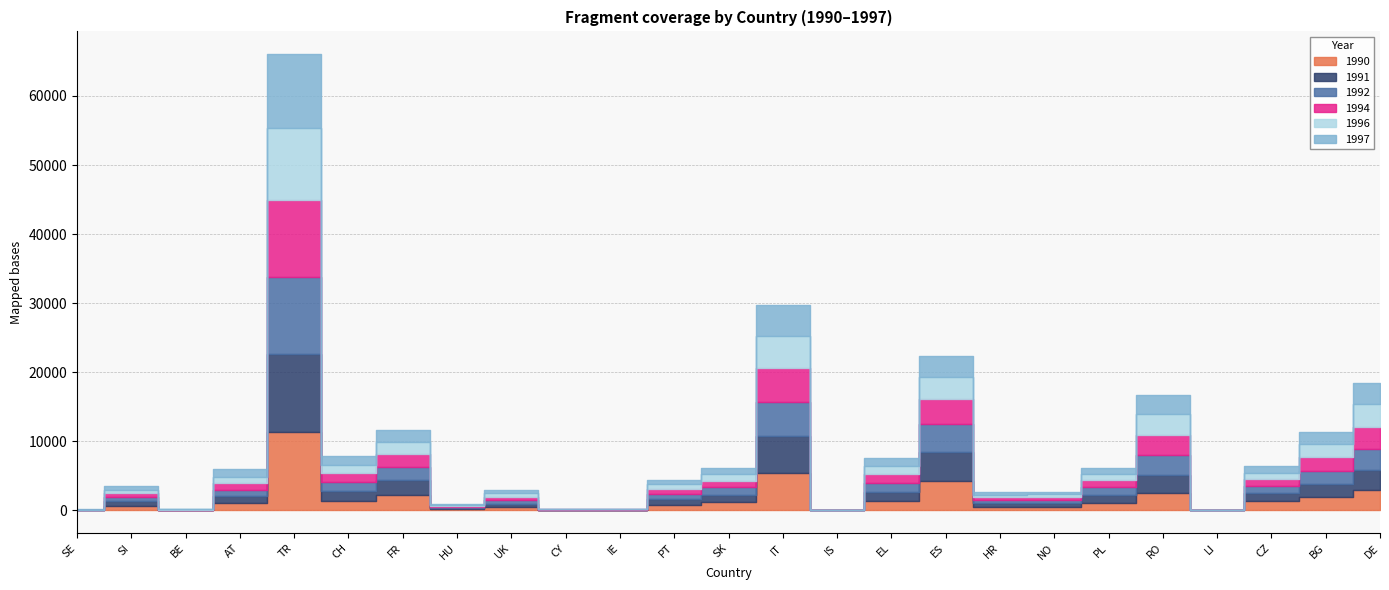

At which category is the sum across all series the highest?

TR